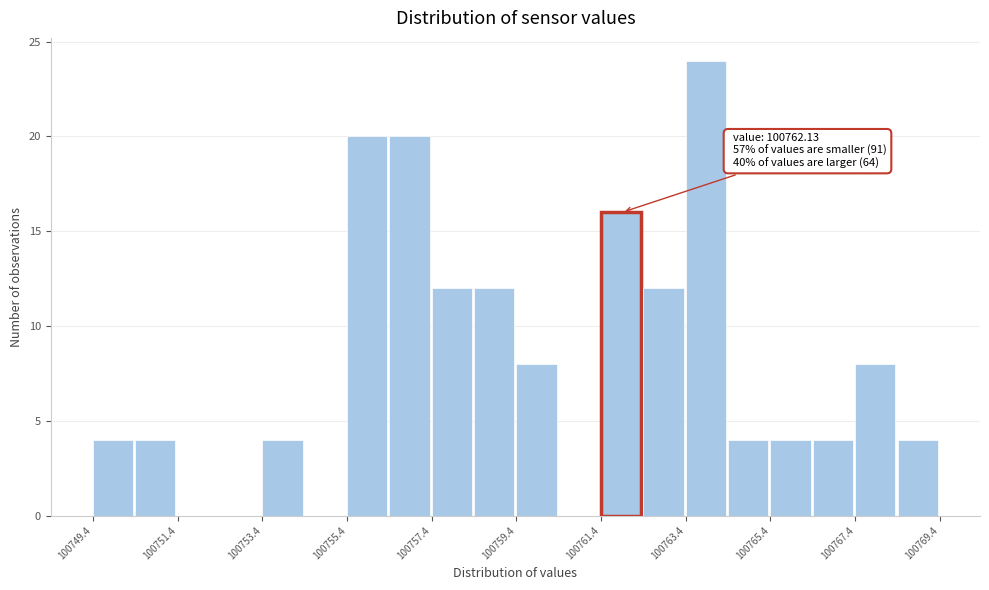

Around what value on the x-axis is the tallest bar? Give the approximate position of its centre, as read against the axis.

100764.0